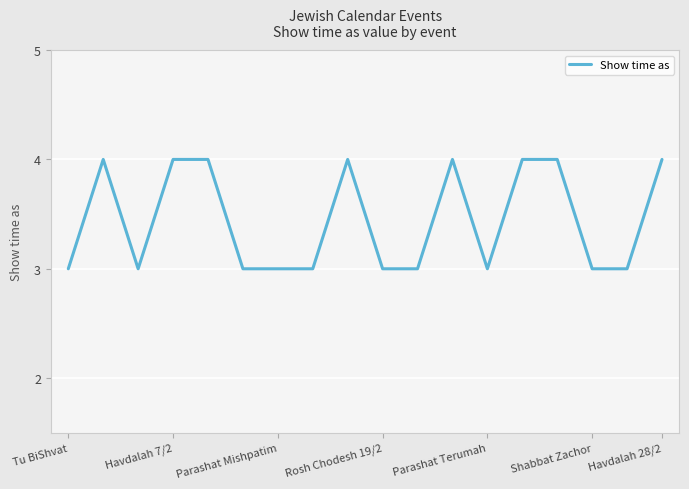

What is the smallest value displayed?

3